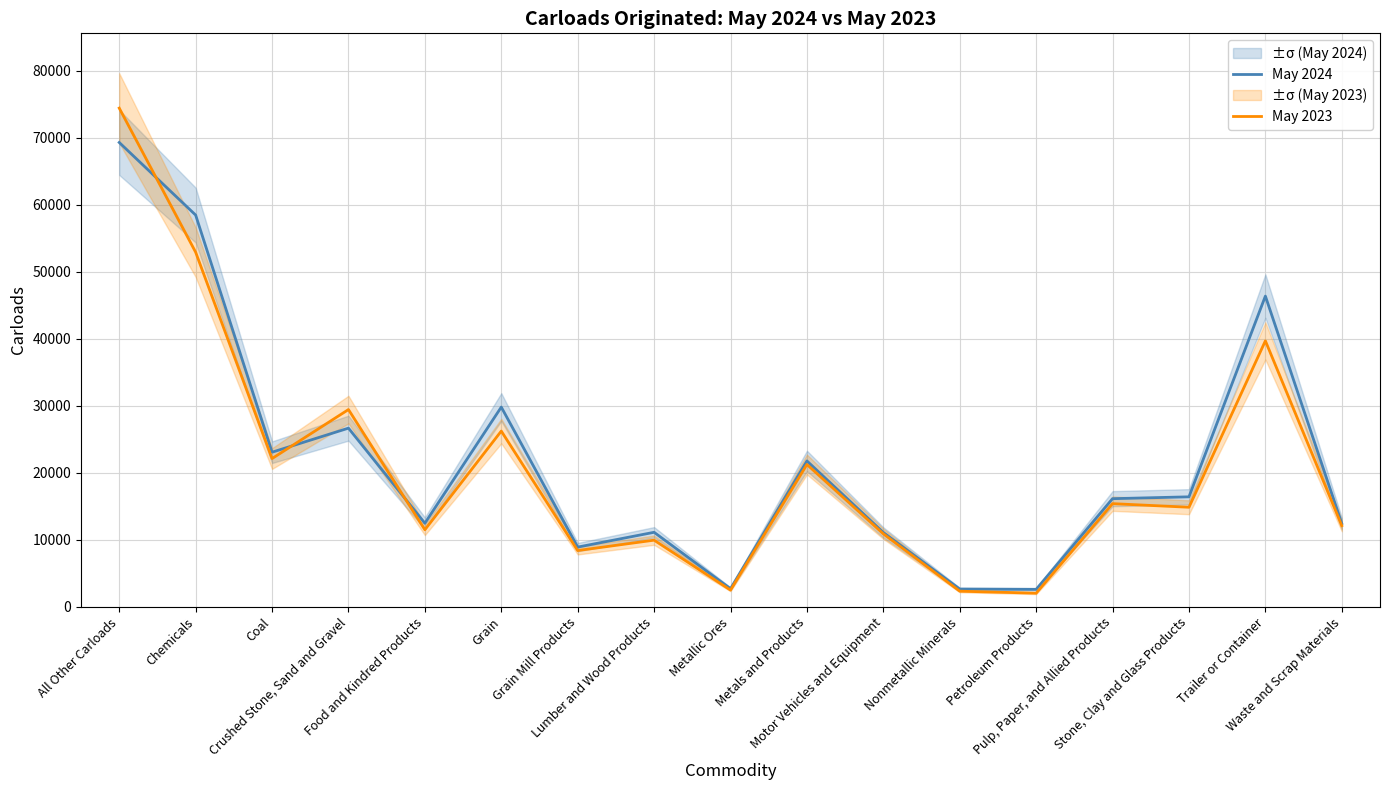

Which series has the widest spread of values?

May 2023